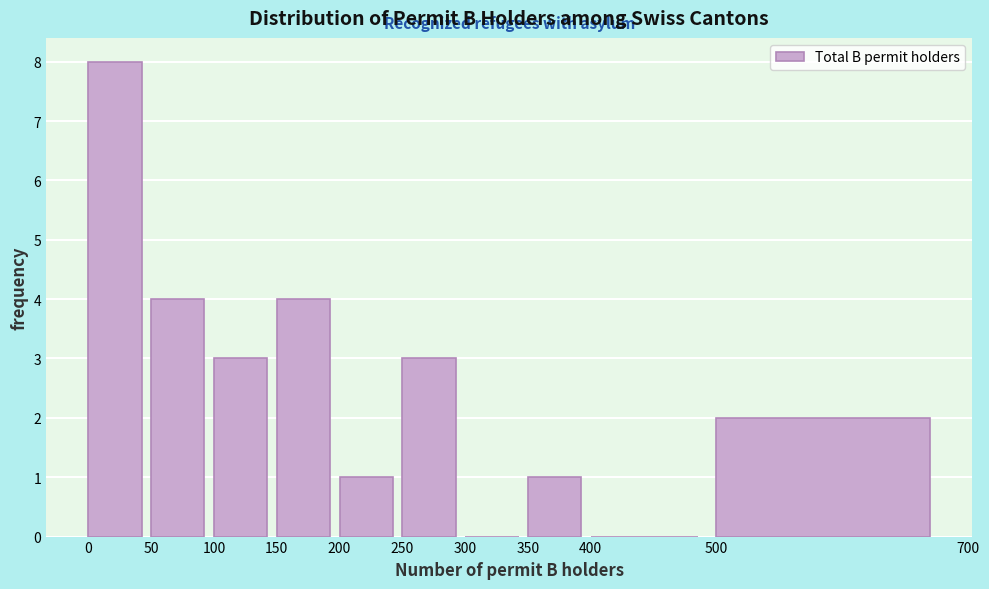

What is the height of the bar covering 0 to 50 on the x-axis? The values are not printed on the chart, so give them approximately, as read against the axis.

8